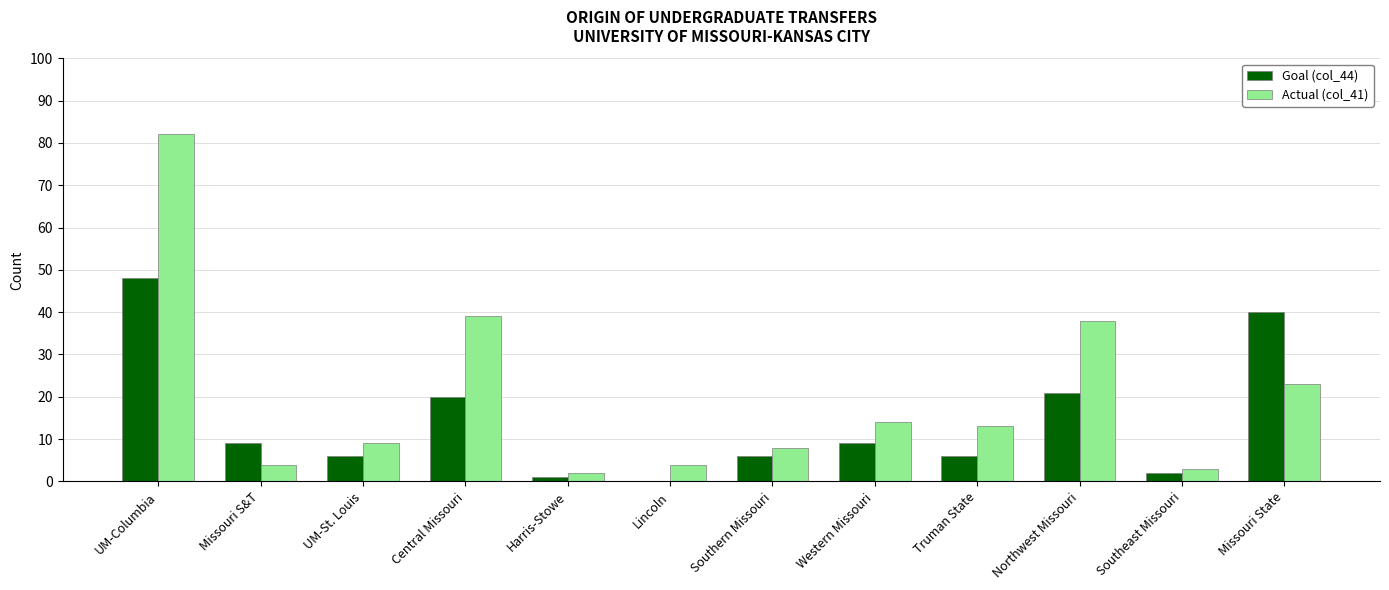

What is the sum of the Goal (col_44) values at Truman State and Lincoln?

6